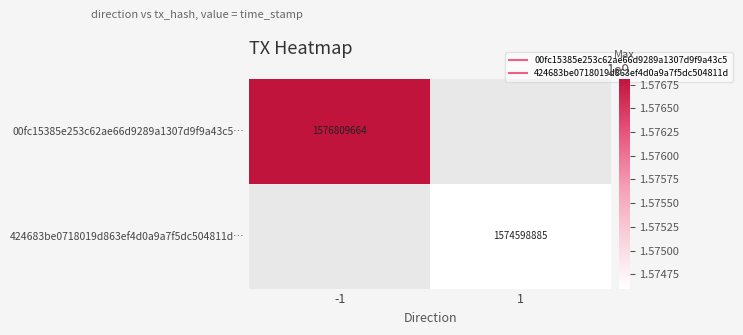

How many distinct data groups are displayed?

2